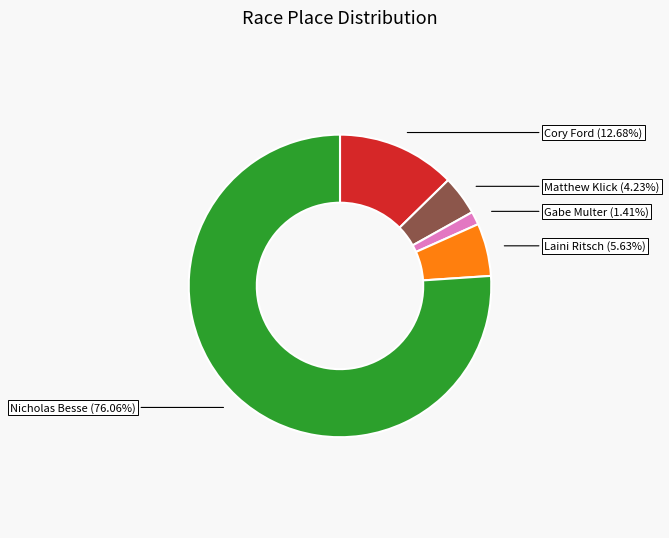

Is there a majority slice in this chart?

Yes